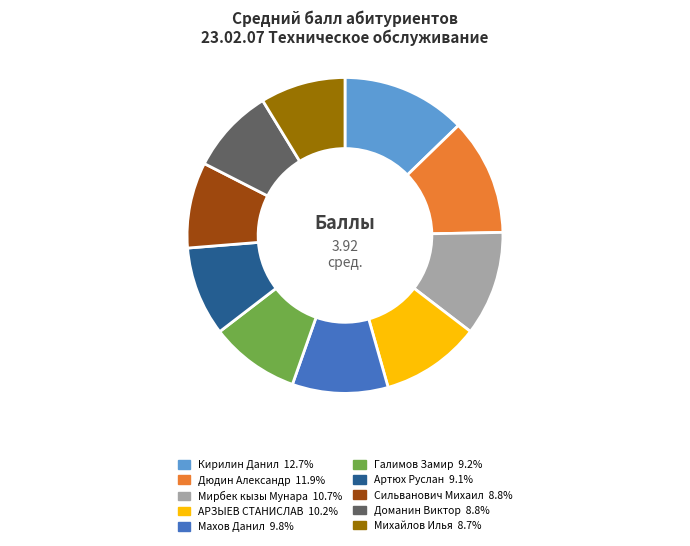

Count the number of slices in the pie.

10